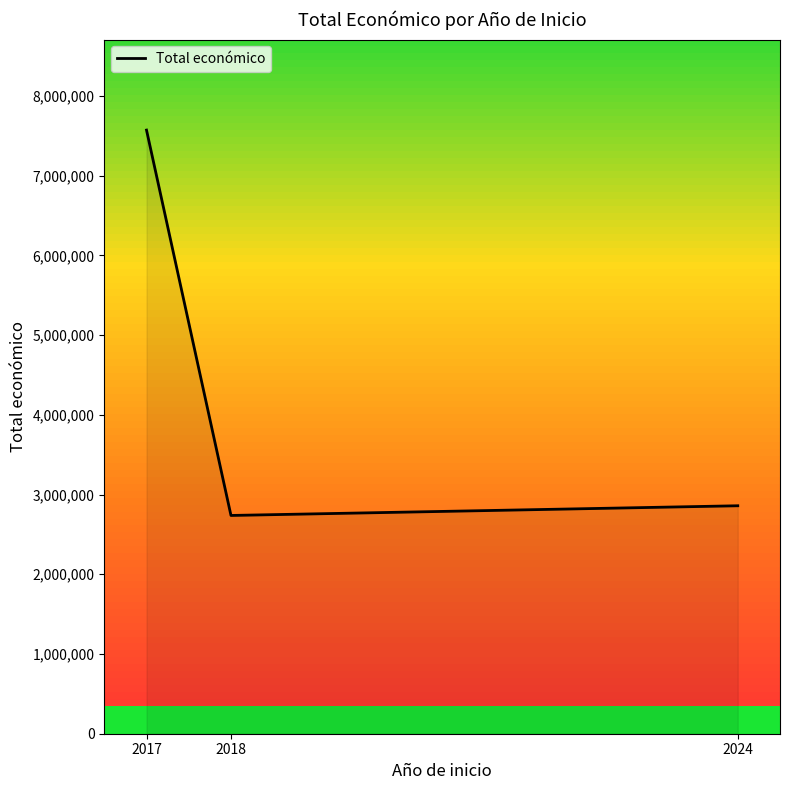

Rank the categories by value from lowest to highest.

2018, 2024, 2017